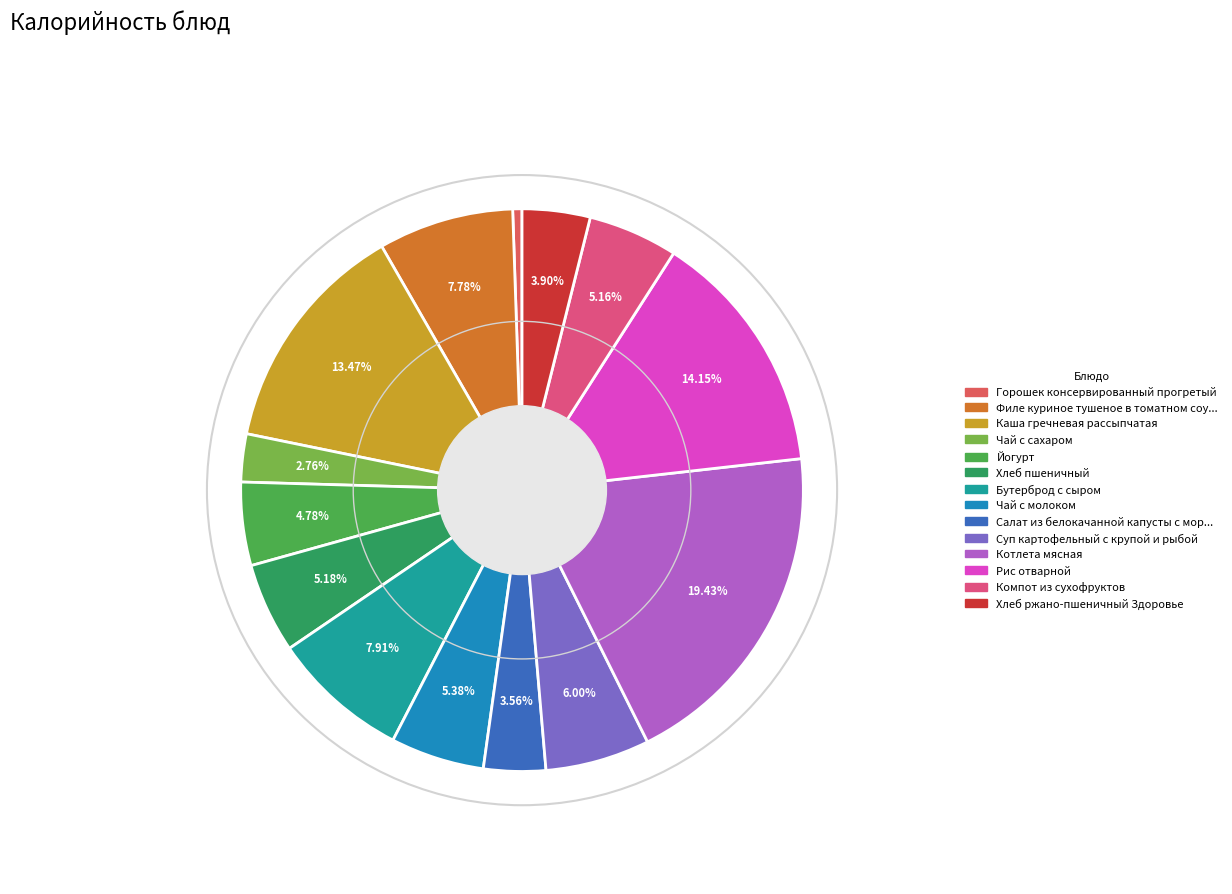

How many slices are in this pie chart?

14